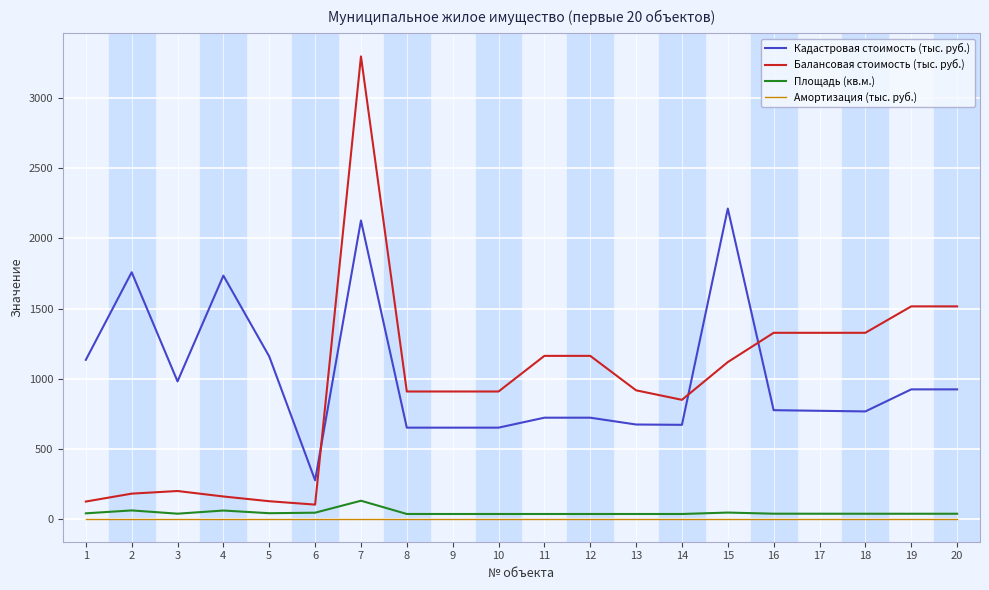

Where do Балансовая стоимость (тыс. руб.) and Кадастровая стоимость (тыс. руб.) first cross each other?

6 and 7